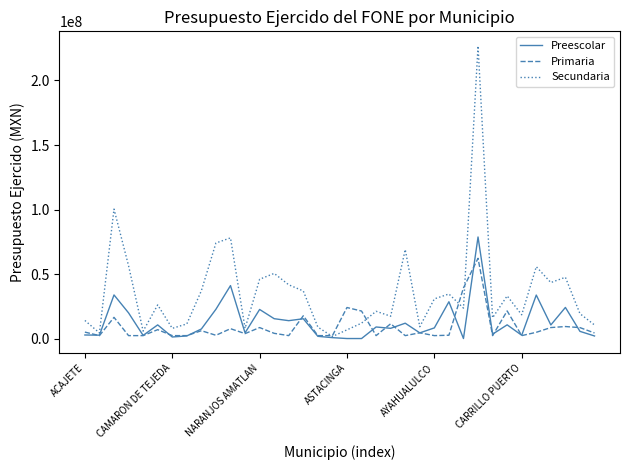

At how many categories does at least one series exceed 187996112?

1